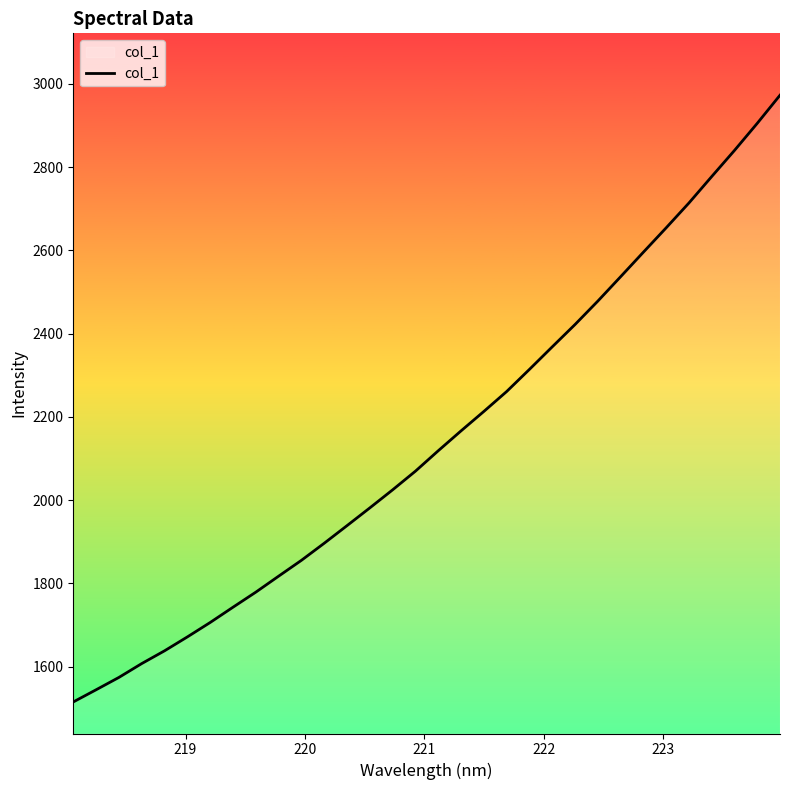

What is the minimum value shown in the chart?

1515.2